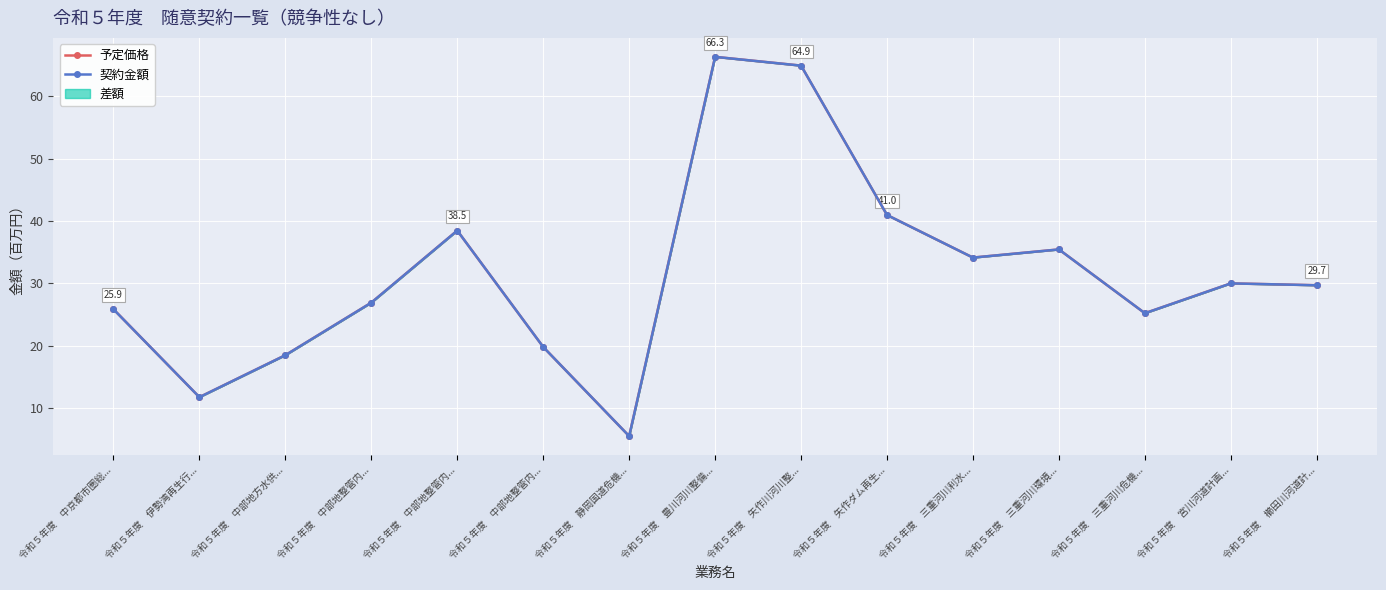

What is the difference between the 予定価格 values at 令和５年度　三重河川利水... and 令和５年度　中京都市圏総...?

8.3